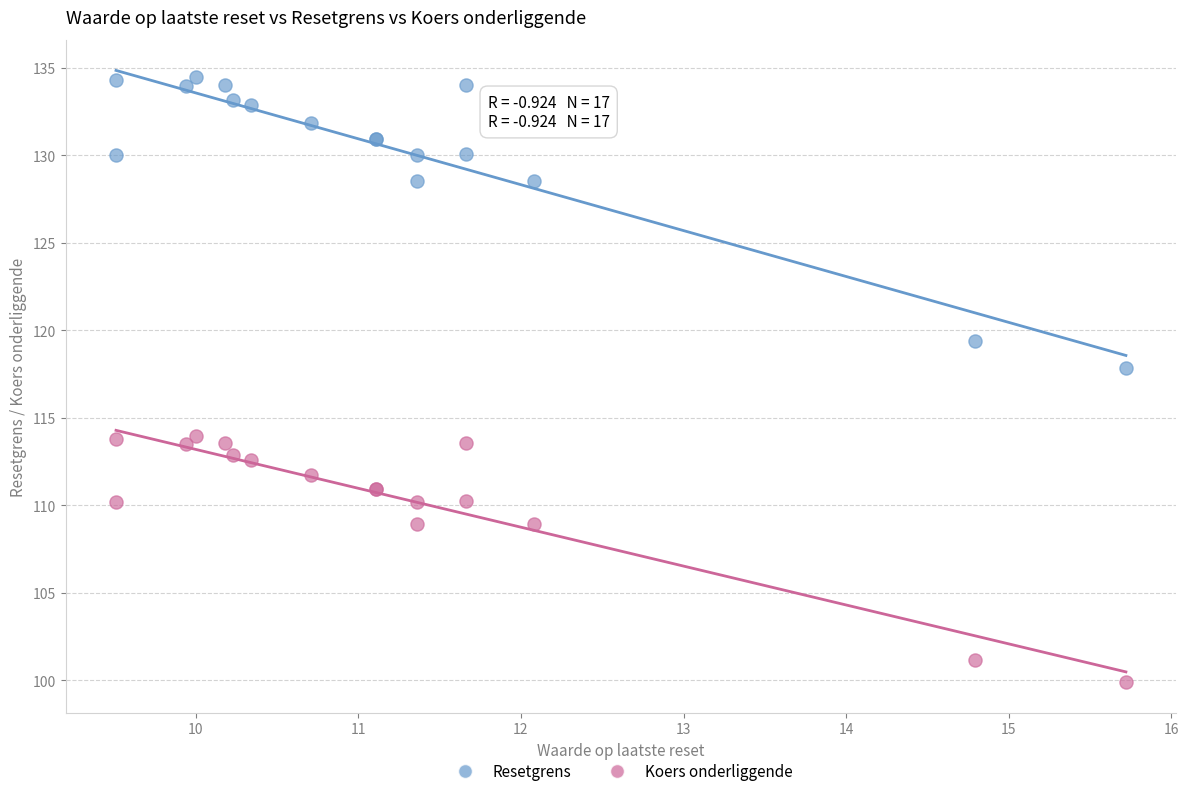

Across all series, what Y value is closest to 117?

117.9